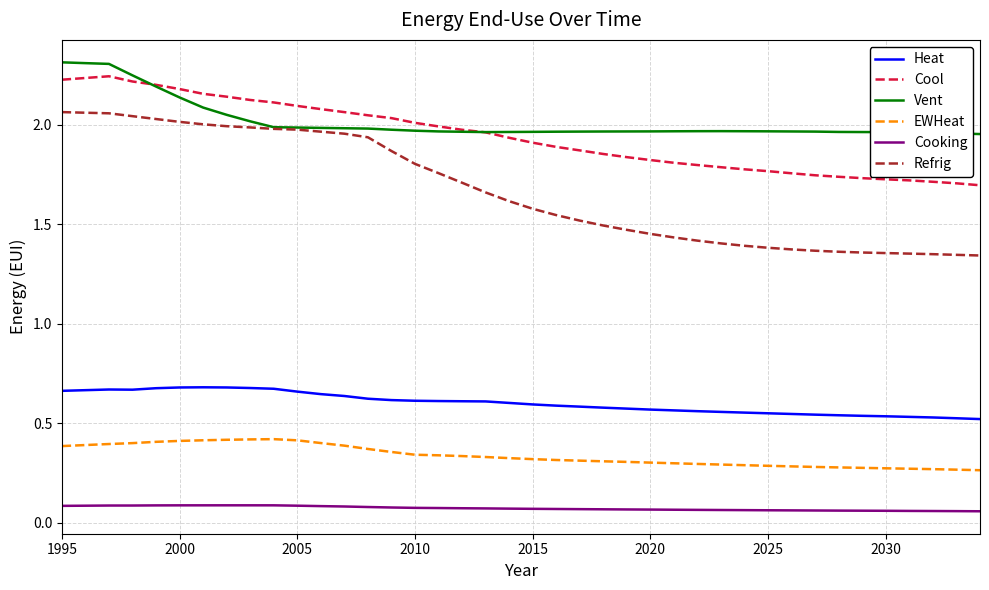

True or false: Vent and Heat cross at least once.

False